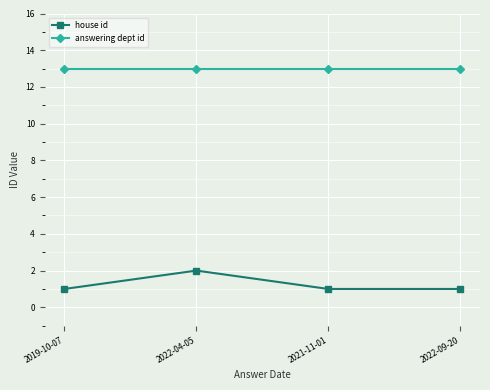

Which category has the highest value in the house id series?

2022-04-05